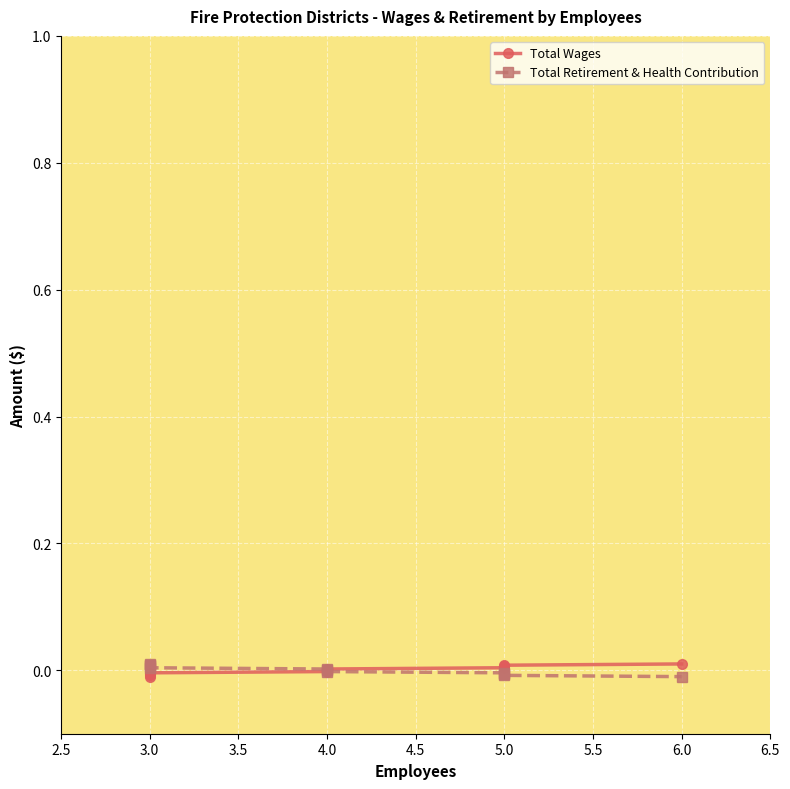

Rank the series by their average value, from highest to lowest.

Total Wages, Total Retirement & Health Contribution